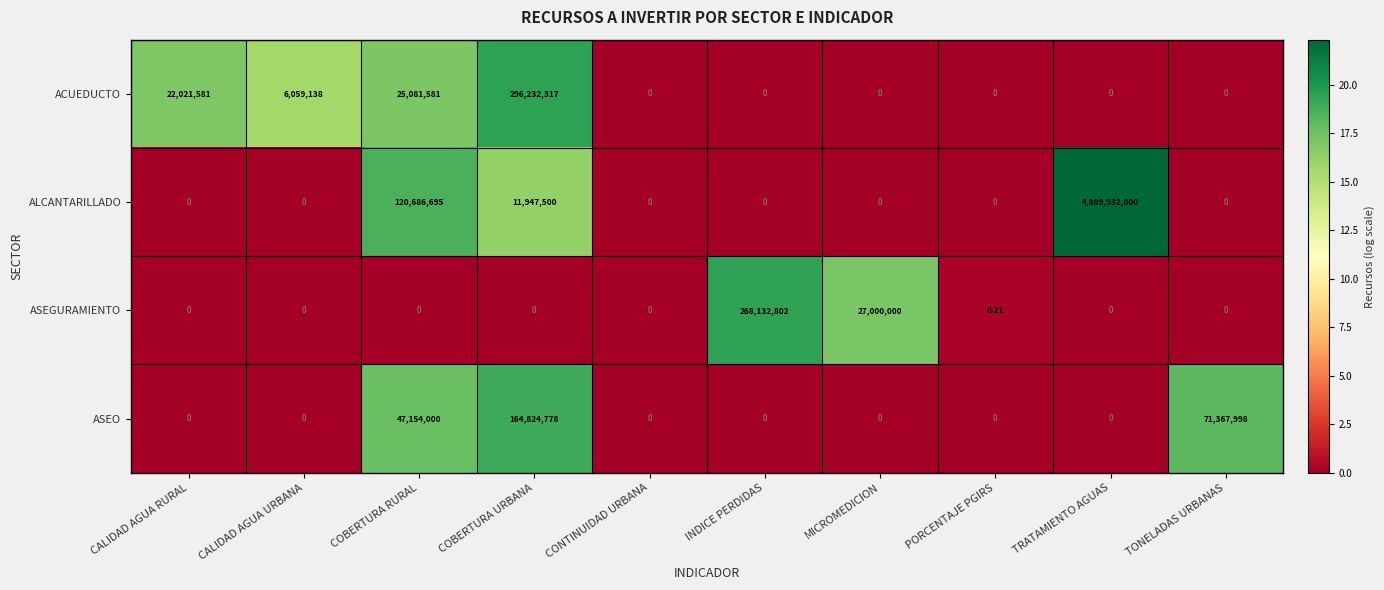

Rank the series by their maximum value, from lowest to highest.

ASEO, ASEGURAMIENTO, ACUEDUCTO, ALCANTARILLADO